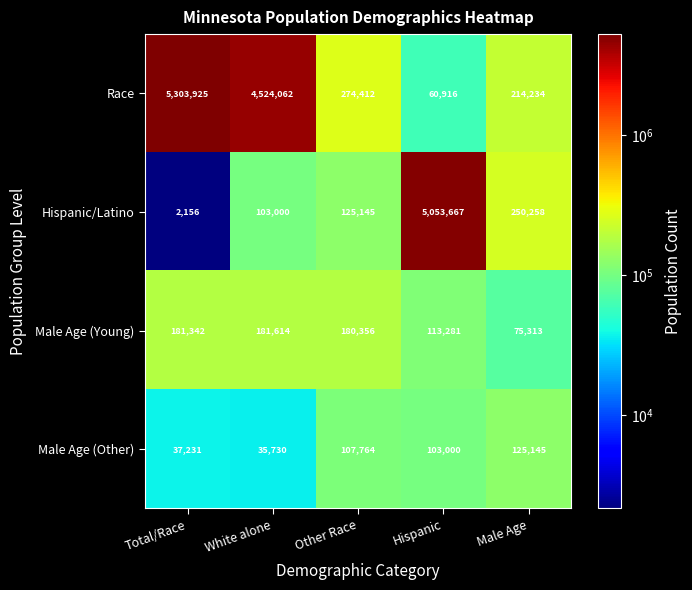

The value of Hispanic/Latino at Male Age is 250258. True or false?

True